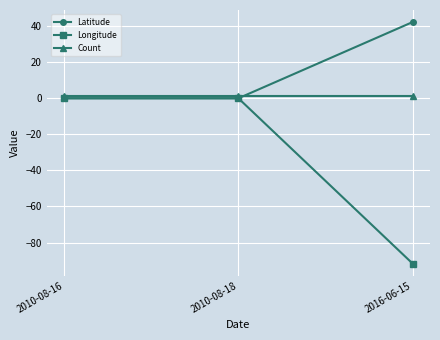

Rank the series at 2016-06-15 from lowest to highest value.

Longitude, Count, Latitude